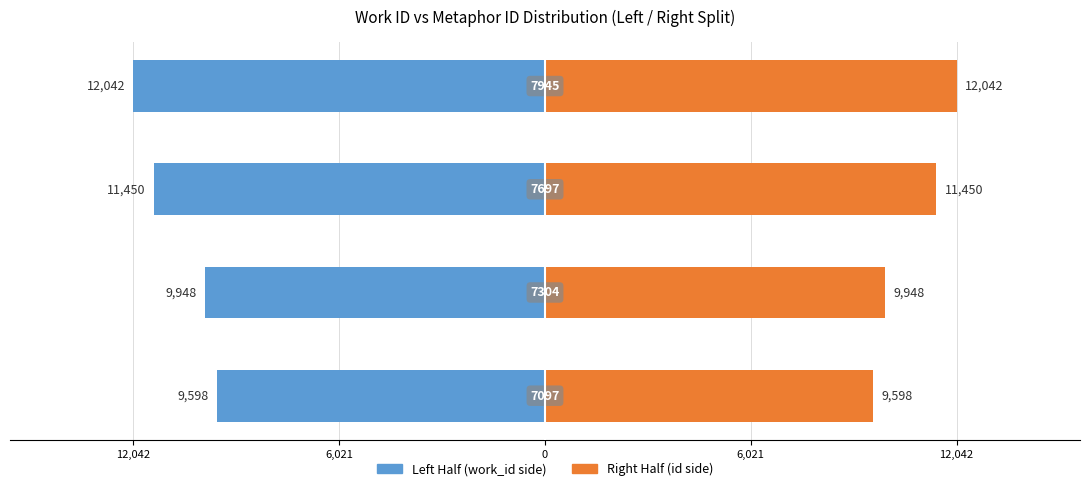

What are all the series names shown in the legend?

Left Half, Right Half